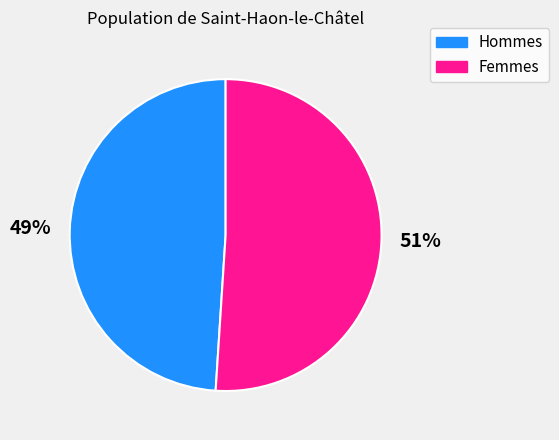

Count the number of slices in the pie.

2